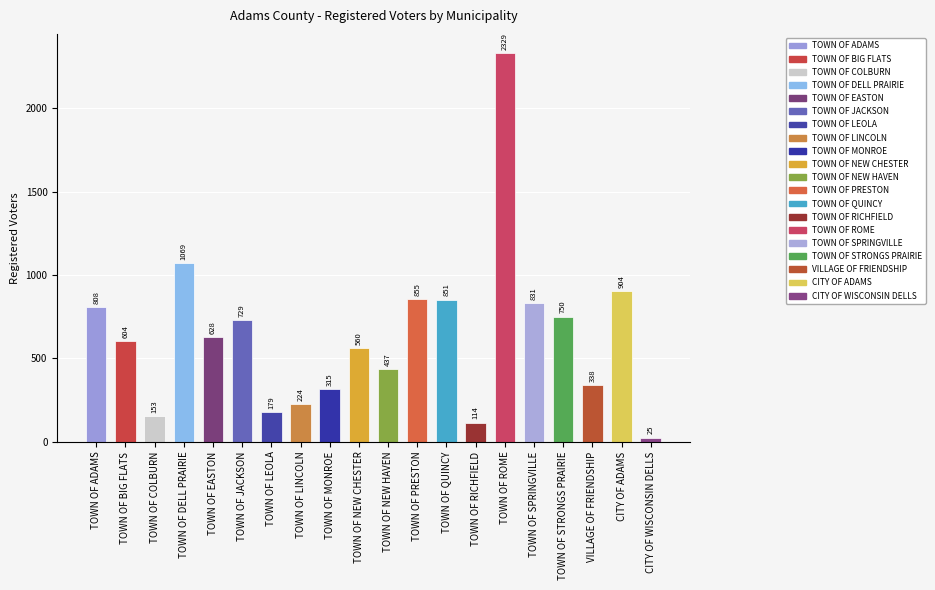

Are the bars grouped side by side (vs. stacked)?

No